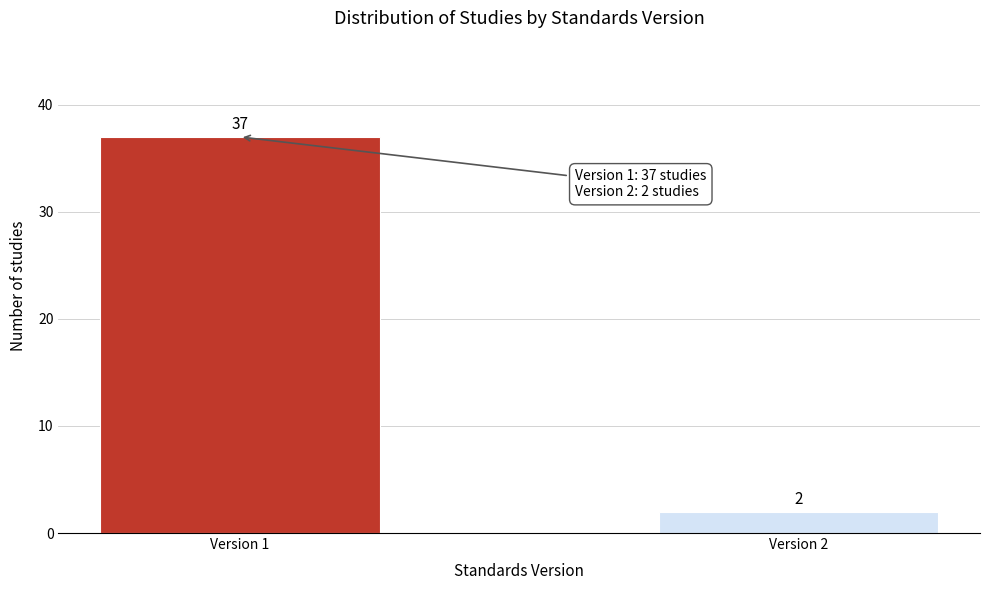

Reading left to right, list all the values displayed in this chart.

37	2